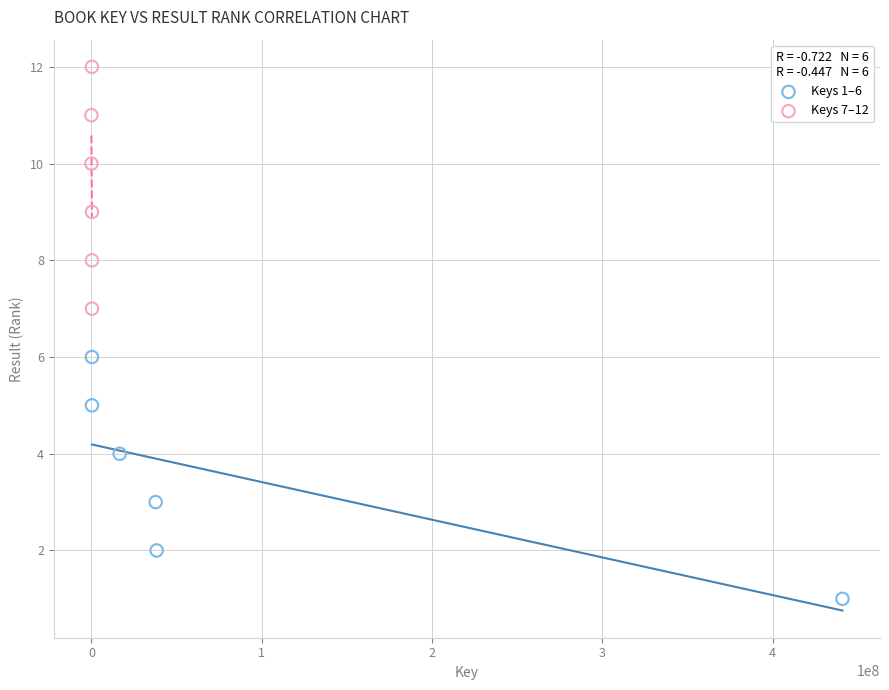

Which series contains the lowest Y value?

Keys 1–6